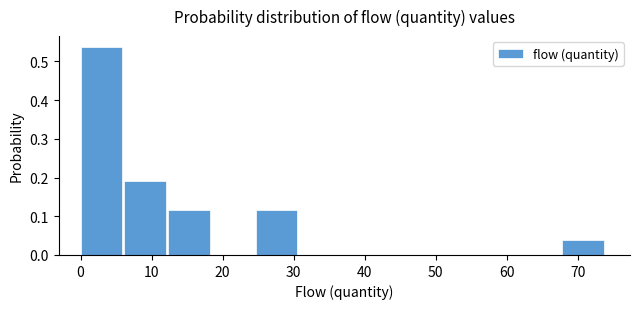

How tall is the bar that spans 68 to 74 on the x-axis? Neither the bar edges nor the heights are printed on the chart, so give them approximately, as read against the axes.

0.04